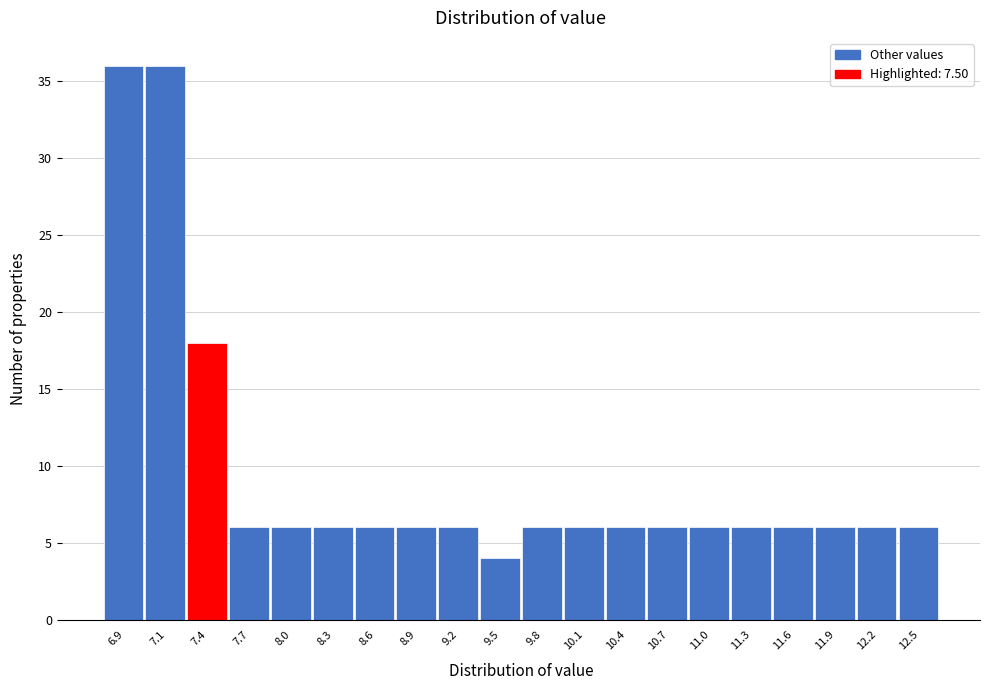

Reading right to left, transcribe all the data shown in this chart.

12.5=6	12.2=6	11.9=6	11.6=6	11.3=6	11.0=6	10.7=6	10.4=6	10.1=6	9.8=6	9.5=4	9.2=6	8.9=6	8.6=6	8.3=6	8.0=6	7.7=6	7.4=18	7.1=36	6.9=36